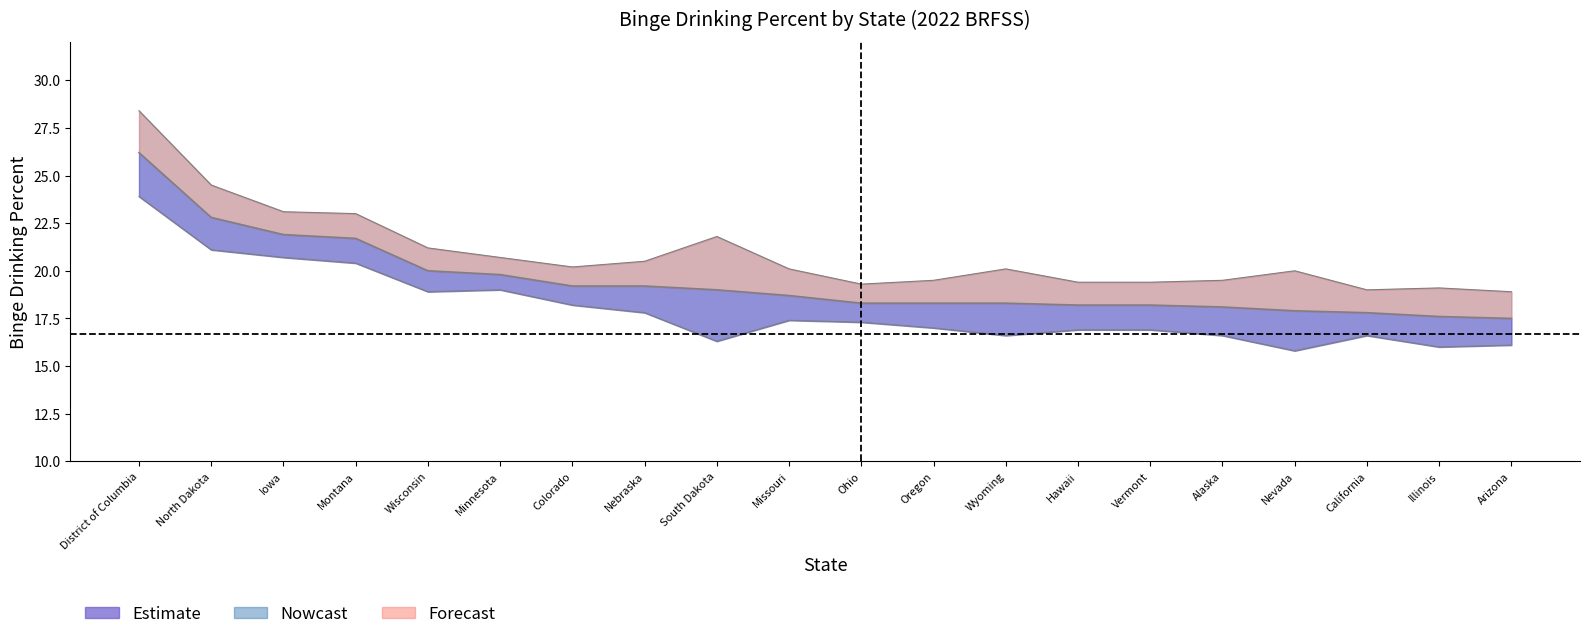

How many values in the Upper 95% CI series are below 20?

8